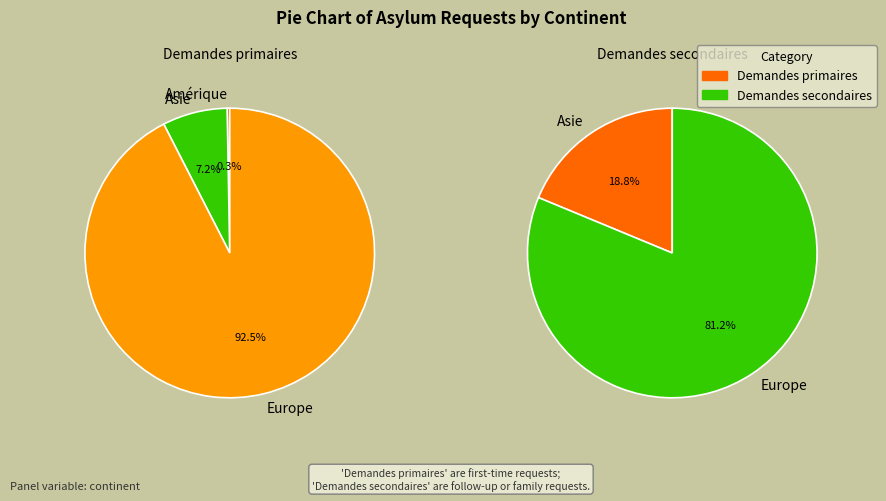

Which category has the biggest portion of the pie?

Europe